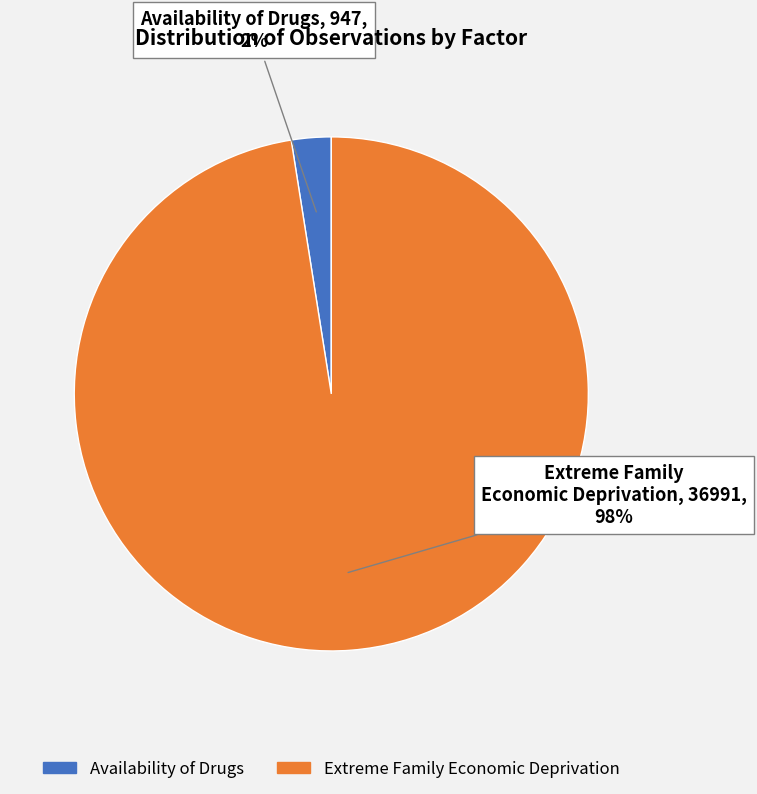

How many segments does this pie chart have?

2